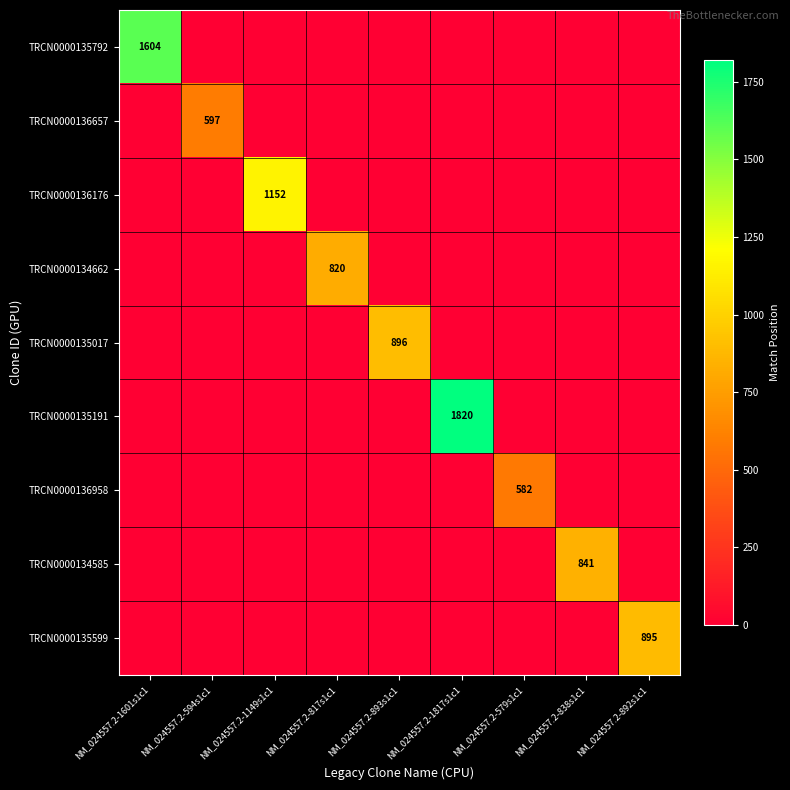

Which category has the lowest value across all series?

NM_024557.2-594s1c1